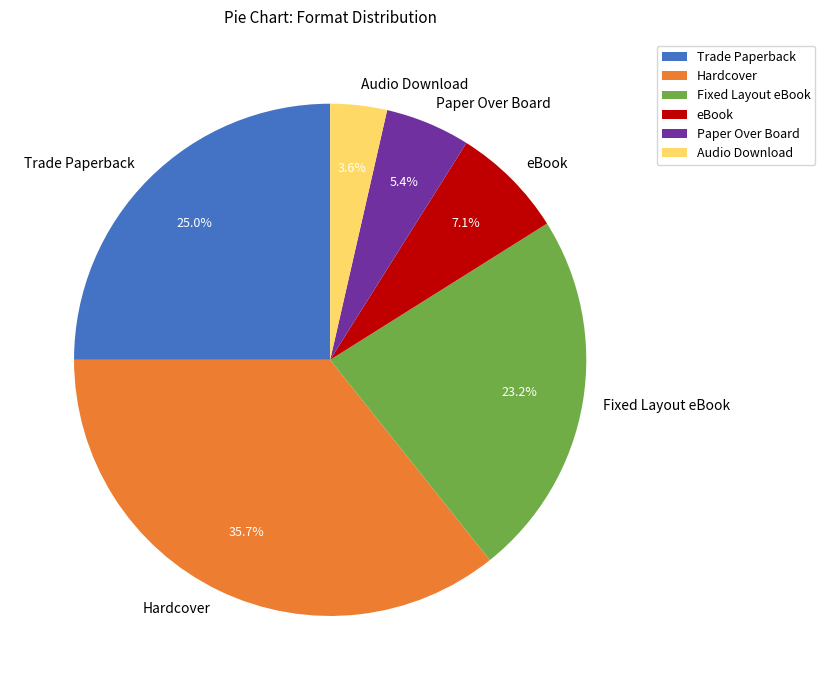

Does any single category account for the majority?

No